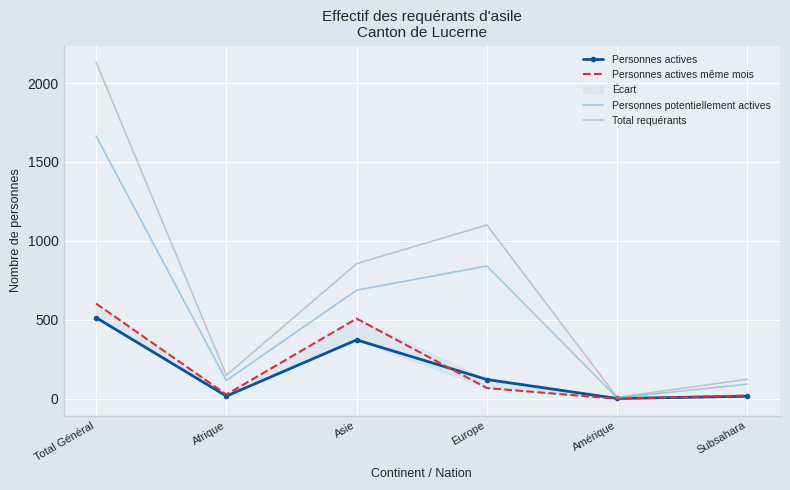

What is the difference between the maximum and minimum values in the Total requérants series?

2122